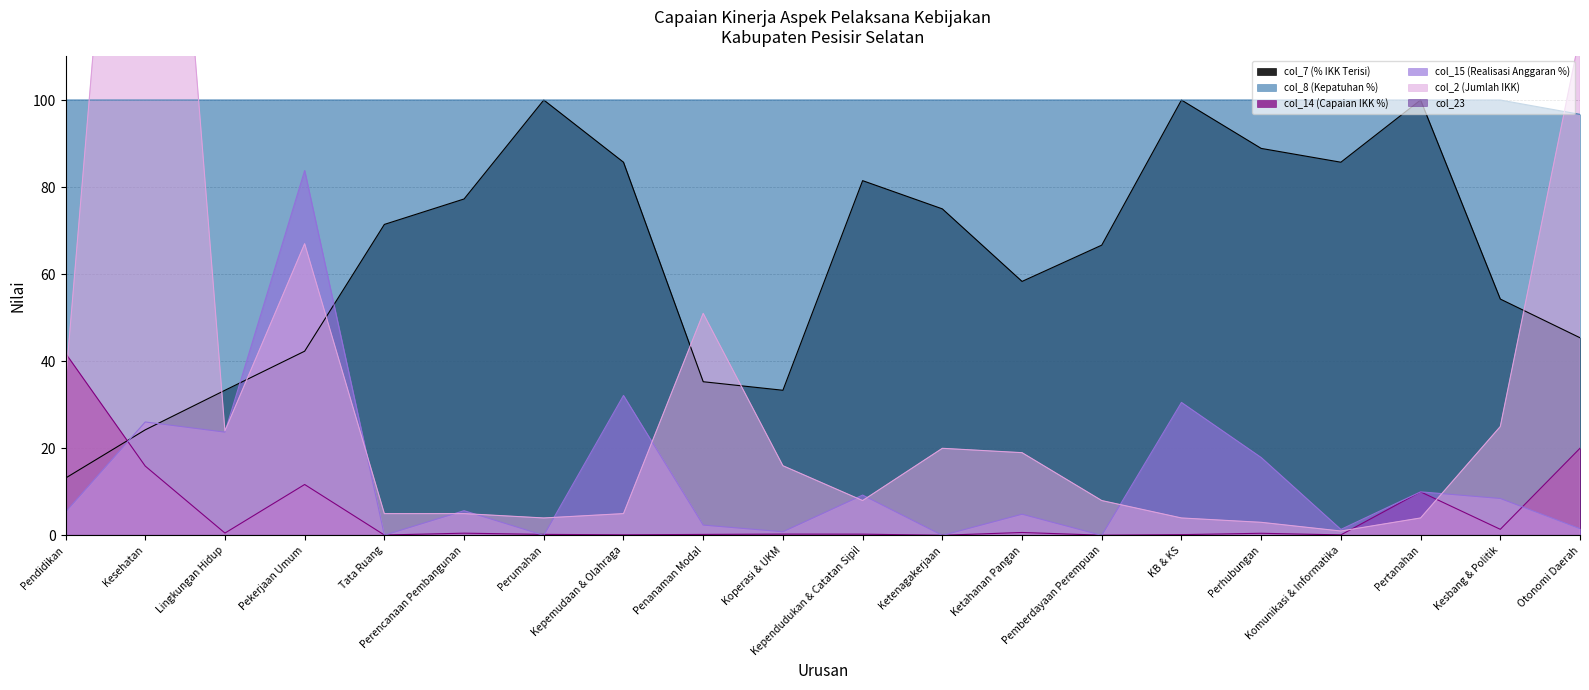

What is the sum of all col_8 values?

1996.7